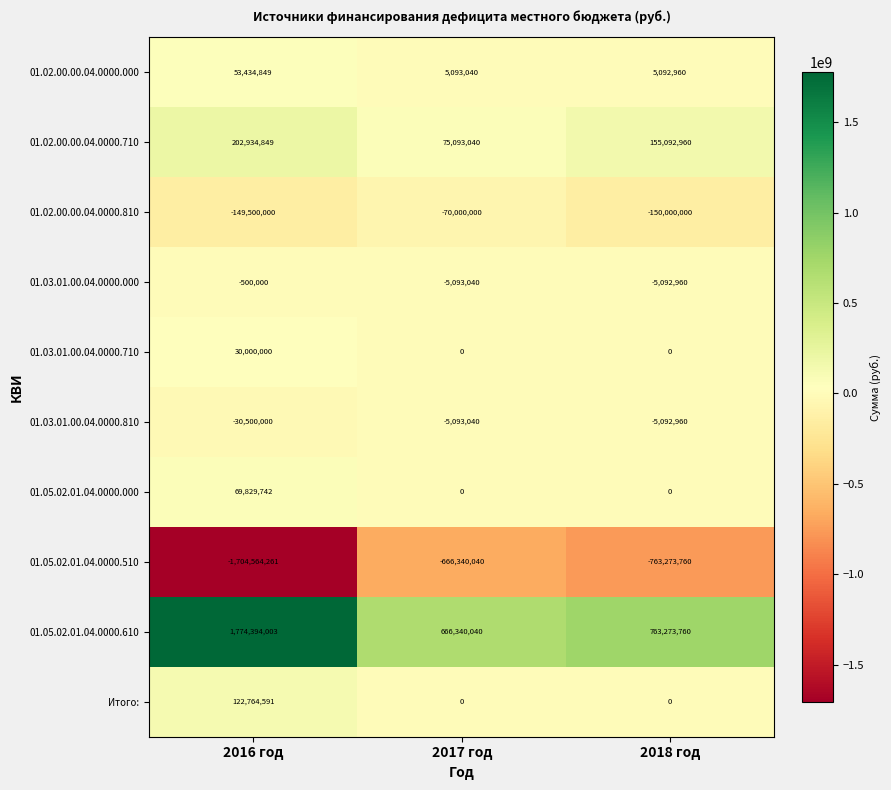

Reading left to right, list all the values displayed in this chart.

01.02.00.00.04.0000.000: 2016 год=53434849	2017 год=5093040	2018 год=5092960
01.02.00.00.04.0000.710: 2016 год=202934849	2017 год=75093040	2018 год=155092960
01.02.00.00.04.0000.810: 2016 год=-149500000	2017 год=-70000000	2018 год=-150000000
01.03.01.00.04.0000.000: 2016 год=-500000	2017 год=-5093040	2018 год=-5092960
01.03.01.00.04.0000.710: 2016 год=30000000	2017 год=0	2018 год=0
01.03.01.00.04.0000.810: 2016 год=-30500000	2017 год=-5093040	2018 год=-5092960
01.05.02.01.04.0000.000: 2016 год=69829742	2017 год=0	2018 год=0
01.05.02.01.04.0000.510: 2016 год=-1704564261	2017 год=-666340040	2018 год=-763273760
01.05.02.01.04.0000.610: 2016 год=1774394003	2017 год=666340040	2018 год=763273760
Итого:: 2016 год=122764591	2017 год=0	2018 год=0